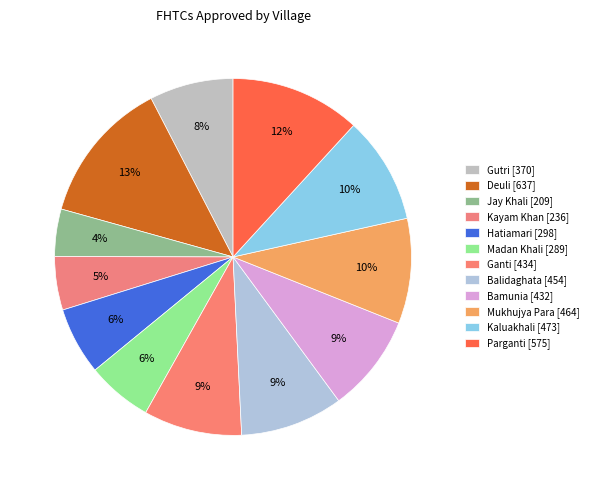

How many slices are in this pie chart?

12